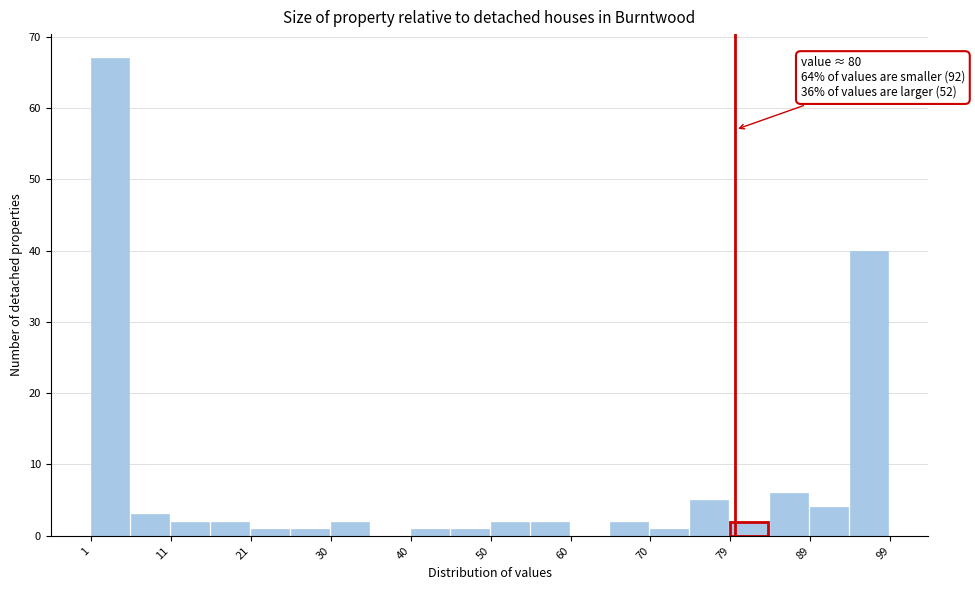

Which range on the x-axis has the tallest bar?

1.0 to 5.9